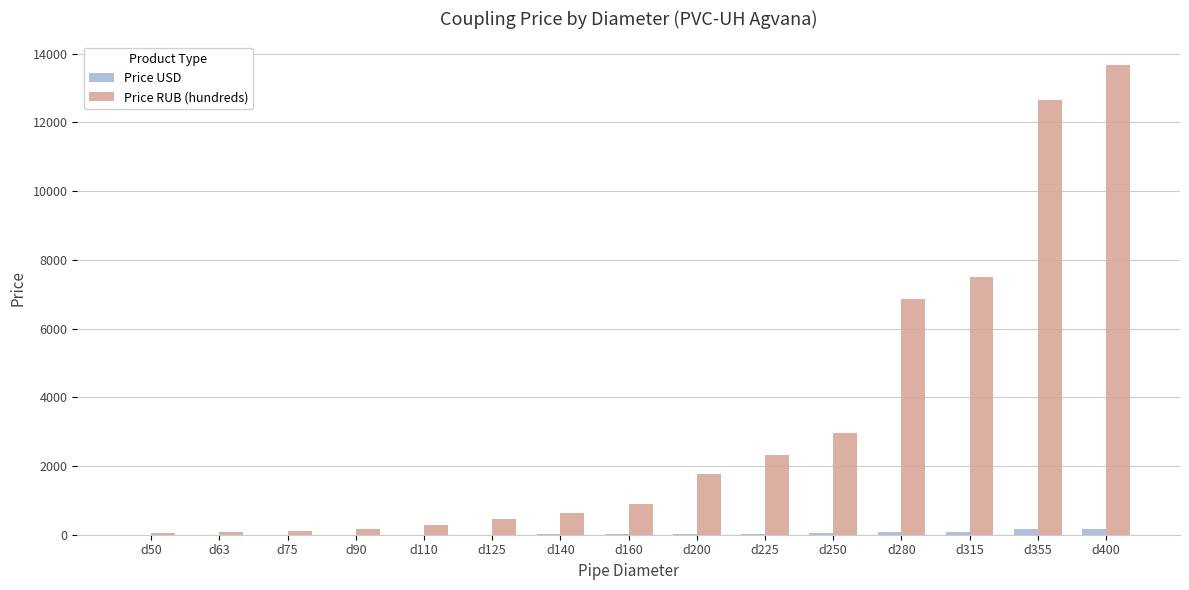

Count the number of categories in the chart.

15